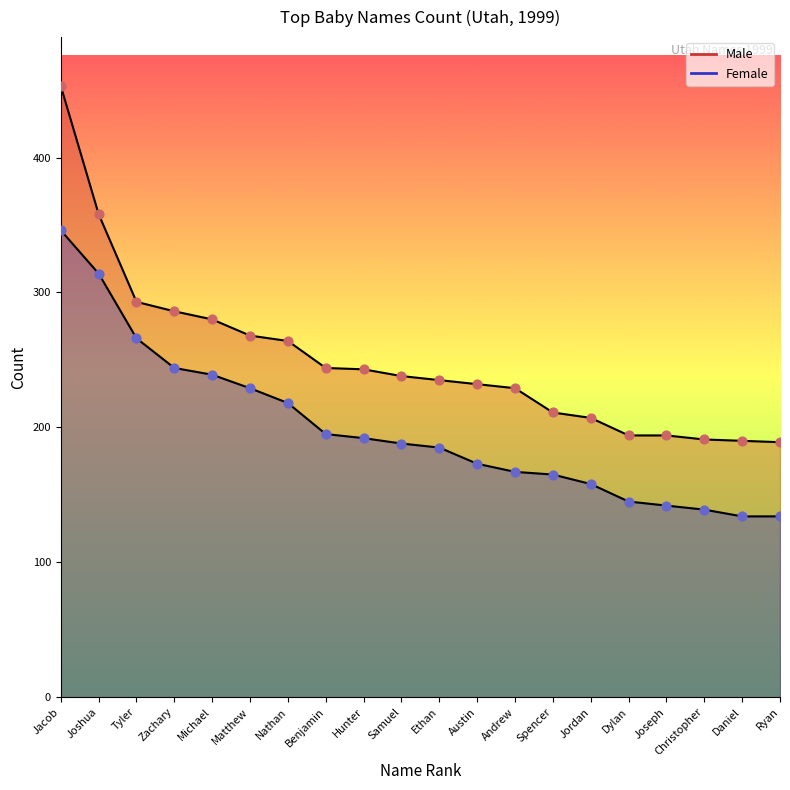

Which series has the widest spread of Y values?

Male